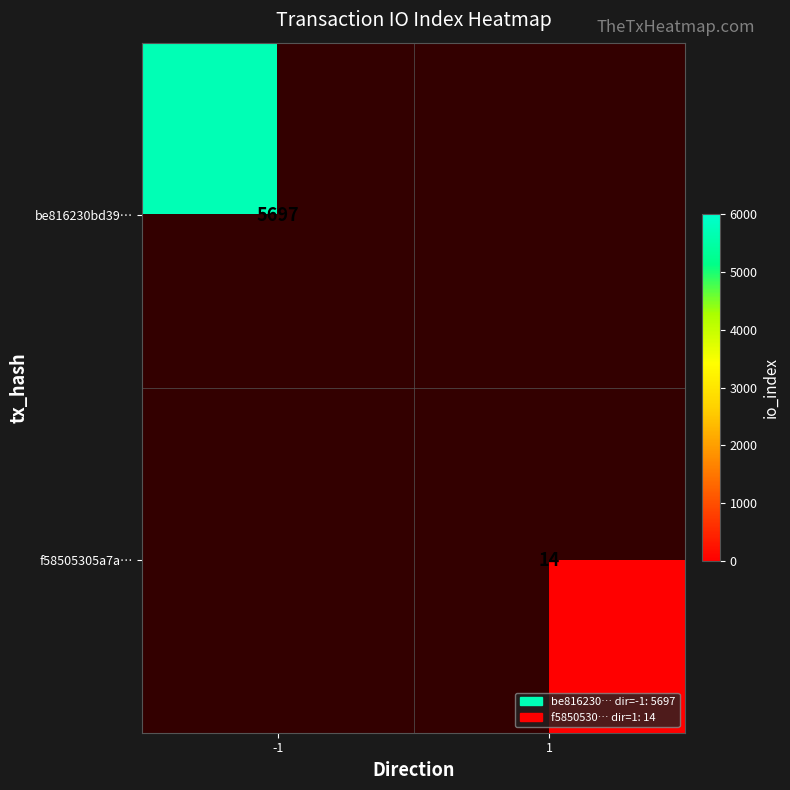

The f58505305a7a… series shows 22 at 1. True or false?

False